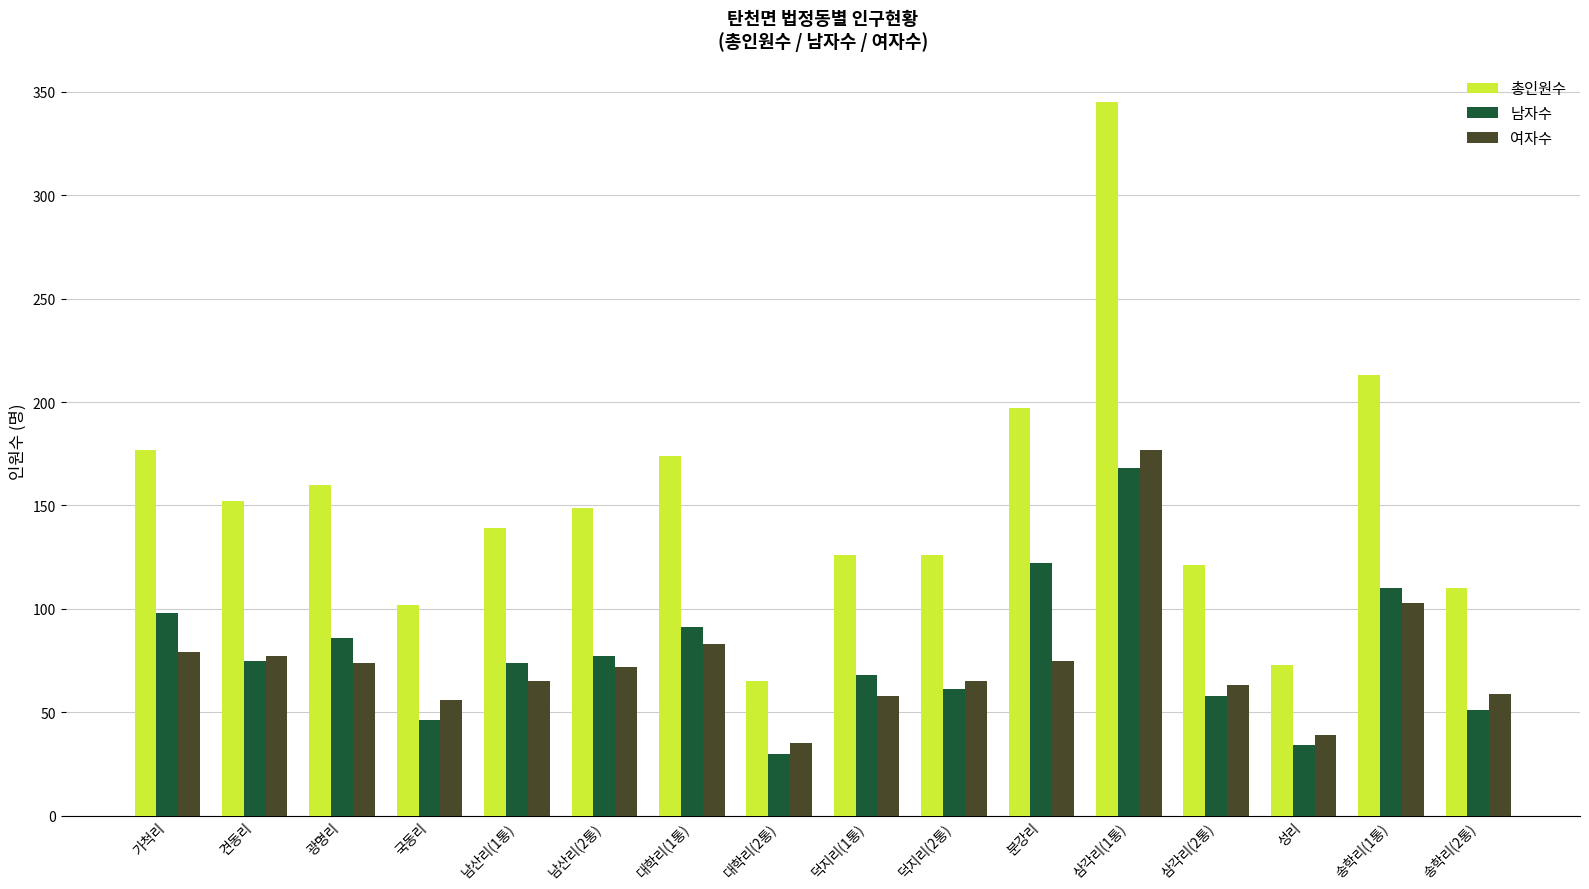

Rank the series by their maximum value, from highest to lowest.

총인원수, 여자수, 남자수